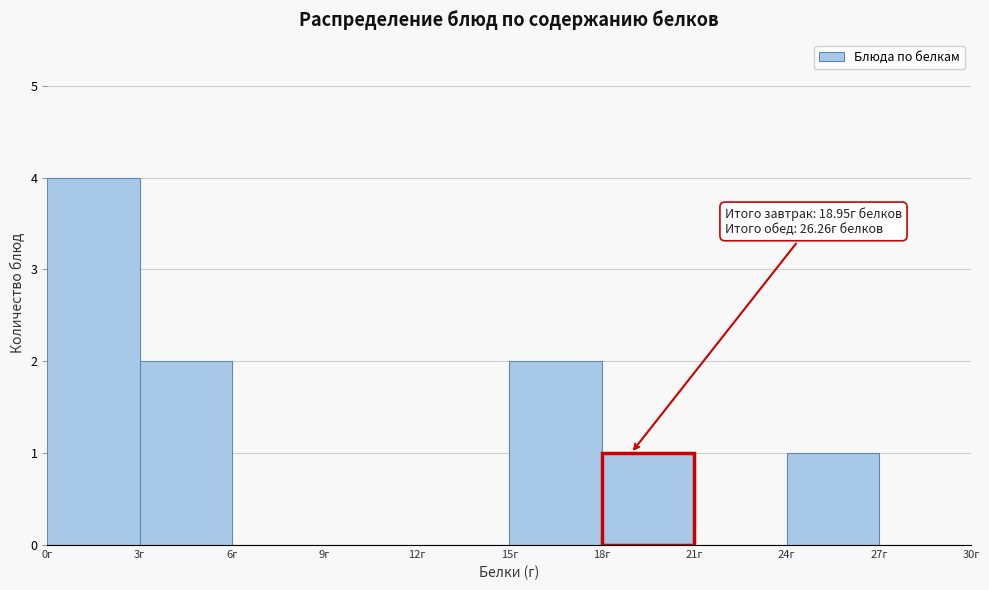

Which range on the x-axis has the tallest bar?

0 to 3